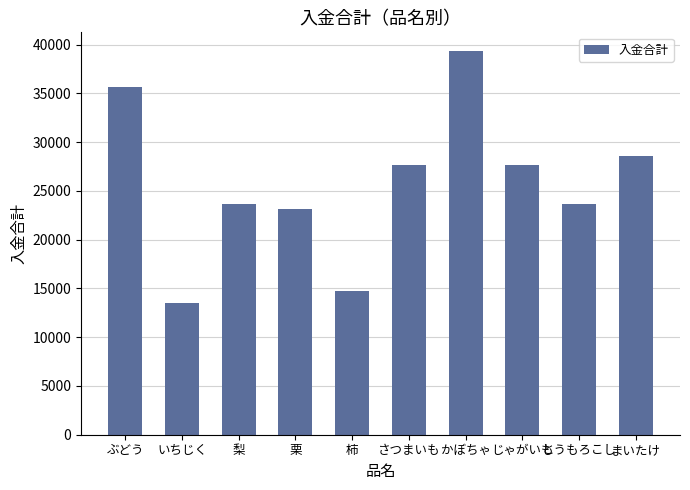

What is the sum of all values?

257627.0